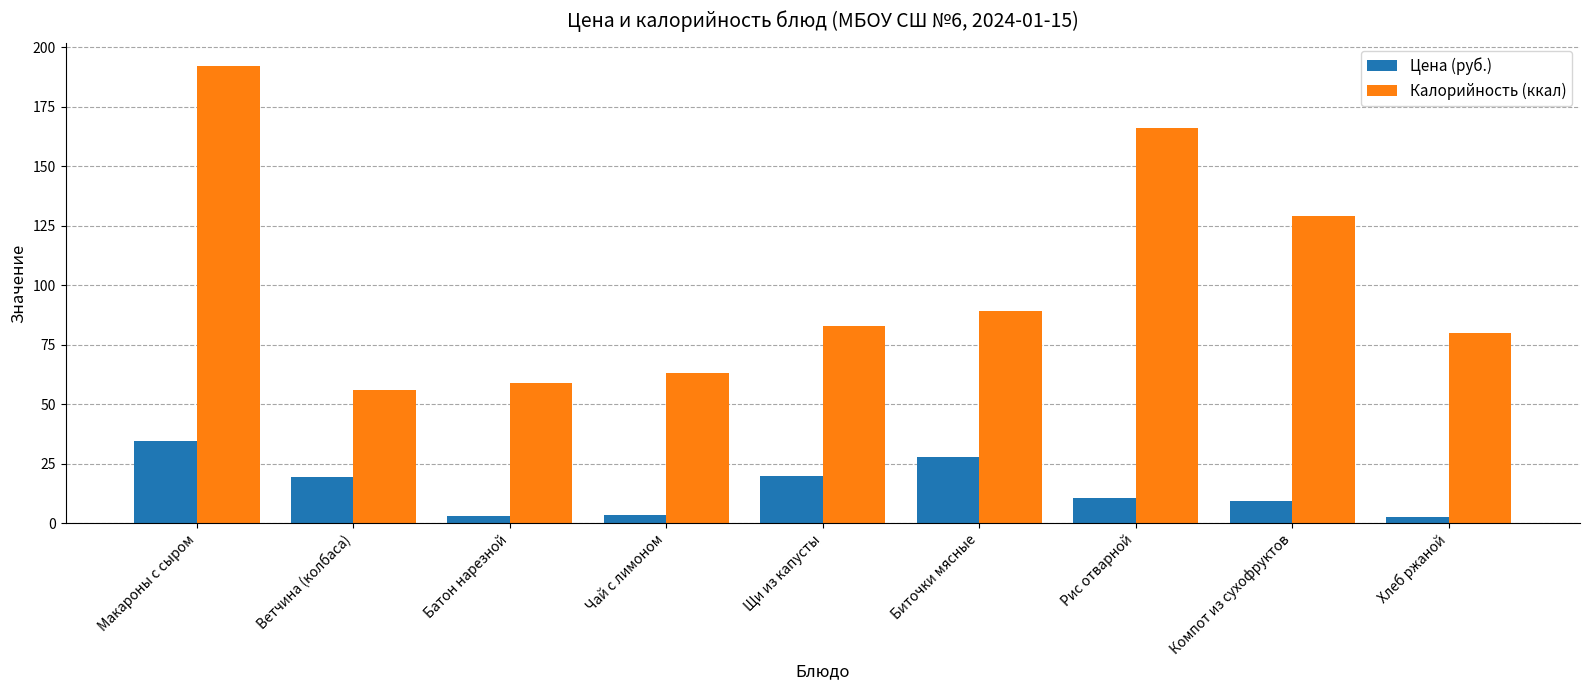

The value of Цена (руб.) at Биточки мясные is 13.9. True or false?

False